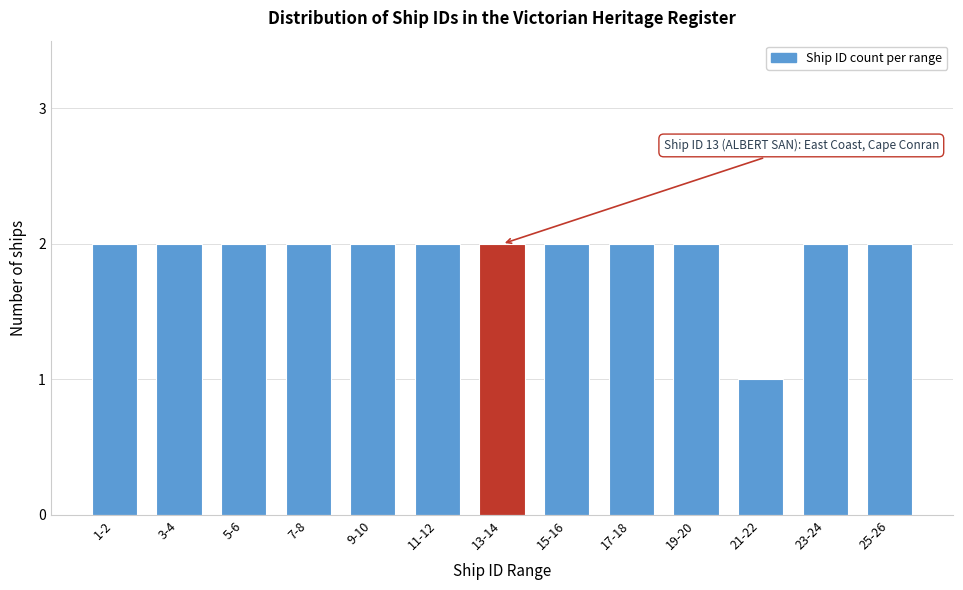

Reading left to right, transcribe all the data shown in this chart.

1-2=2	3-4=2	5-6=2	7-8=2	9-10=2	11-12=2	13-14=2	15-16=2	17-18=2	19-20=2	21-22=1	23-24=2	25-26=2